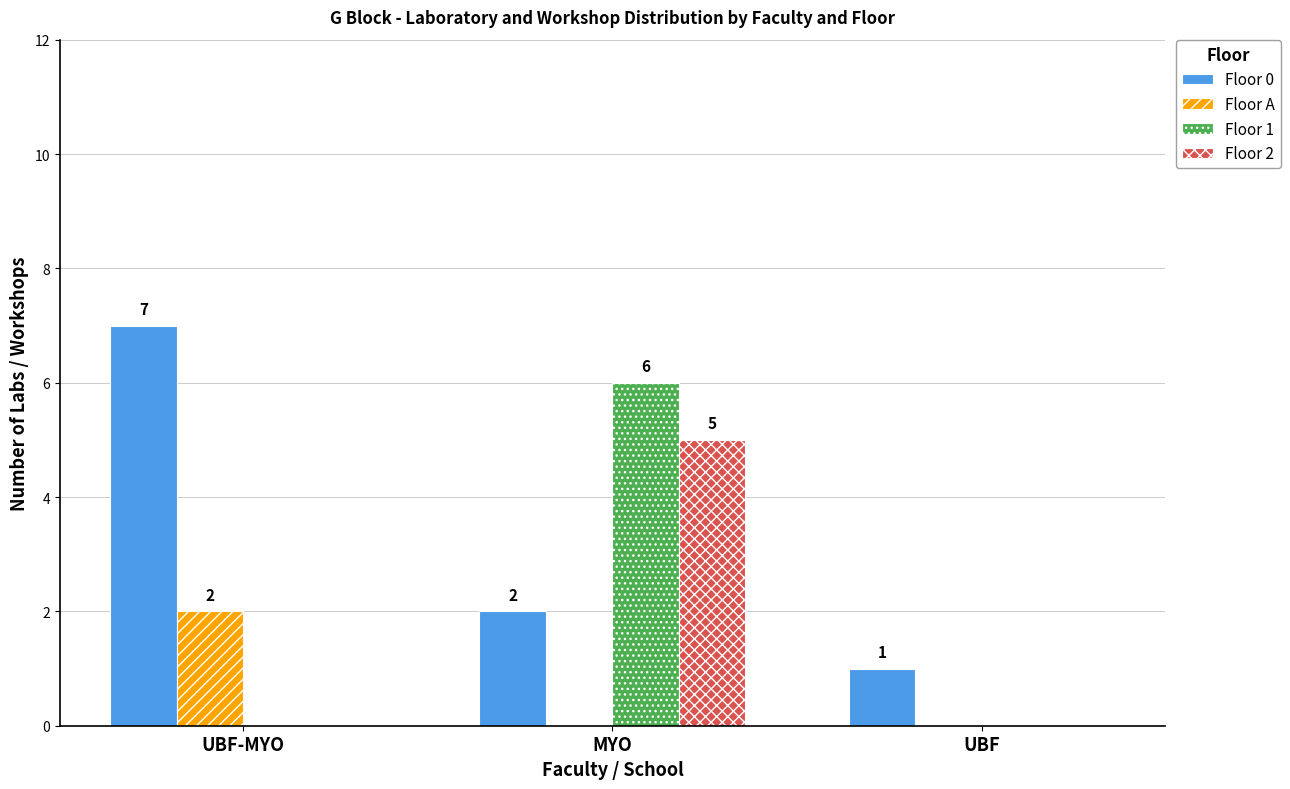

What is the approximate value of Floor 0 at UBF?

1